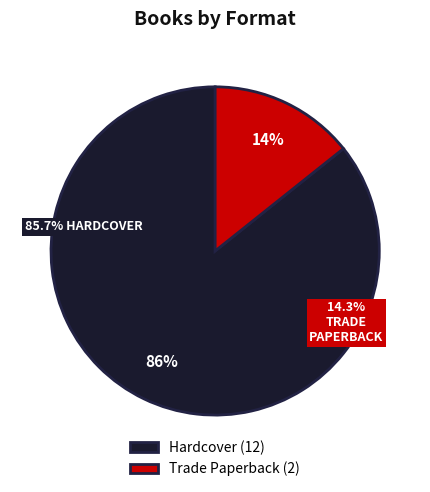

Rank the categories by value from lowest to highest.

Trade Paperback, Hardcover